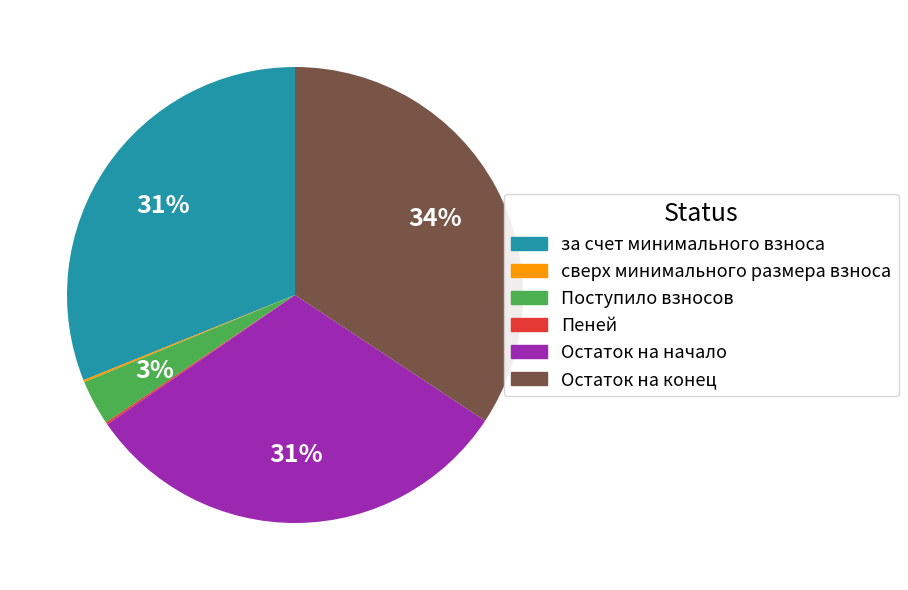

True or false: Поступило взносов accounts for 3% of the total.

True